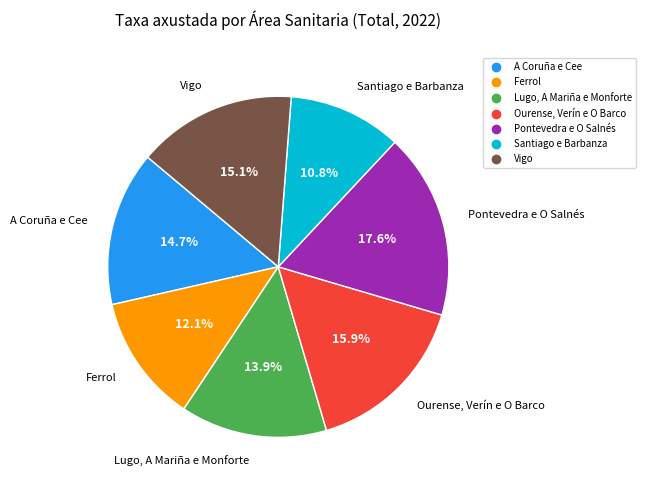

True or false: Vigo accounts for 9% of the total.

False